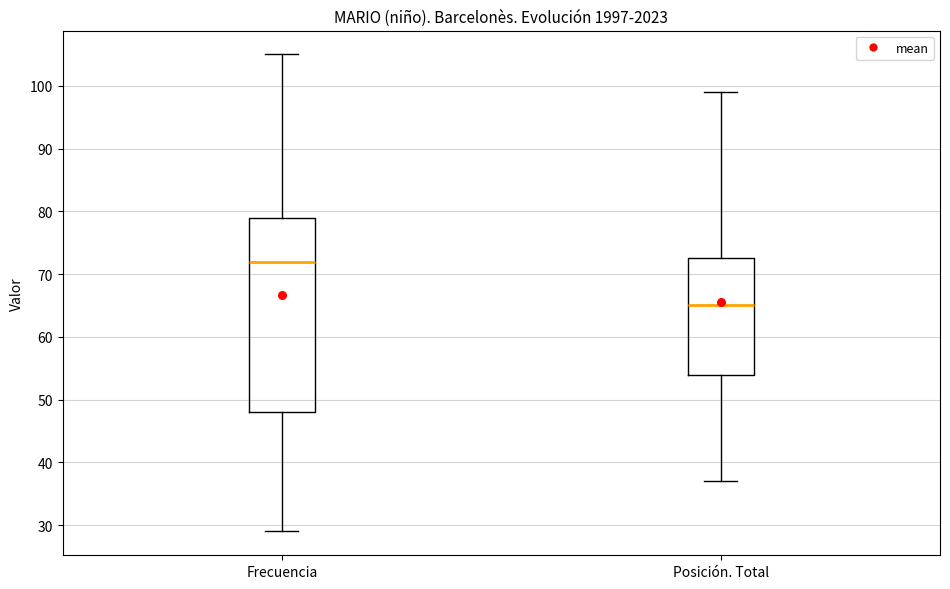

Where does the upper whisker of the box for Posición. Total end on the y-axis? The values are not printed on the chart, so give them approximately, as read against the axis.

99